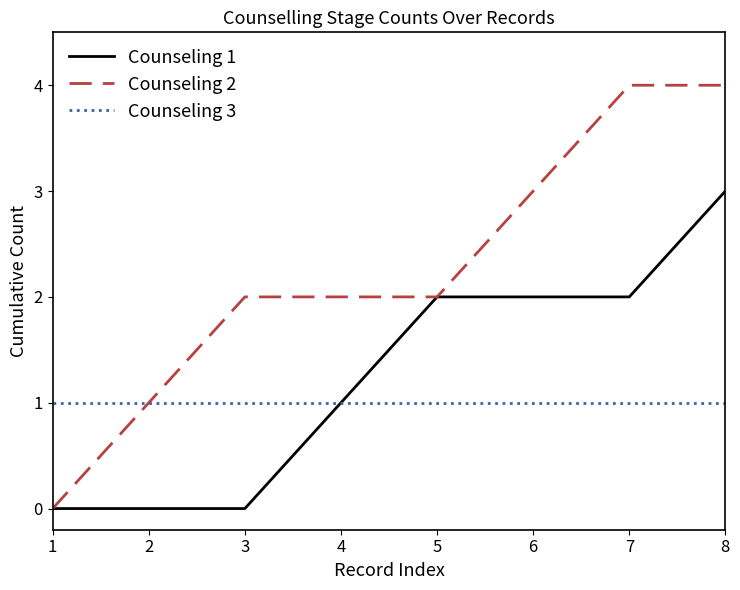

Is this an area chart (filled region under the line)?

No